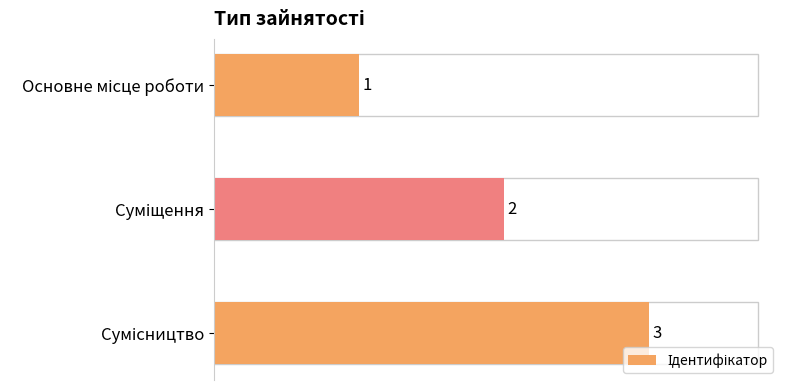

What is the difference between the maximum and minimum values?

2